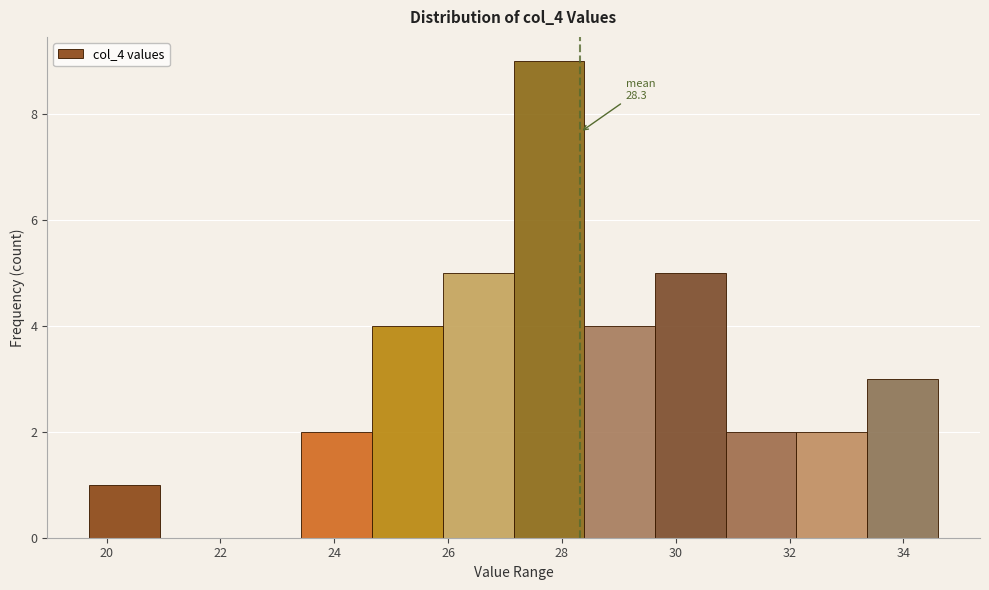

Which range on the x-axis has the tallest bar?

27.2 to 28.4